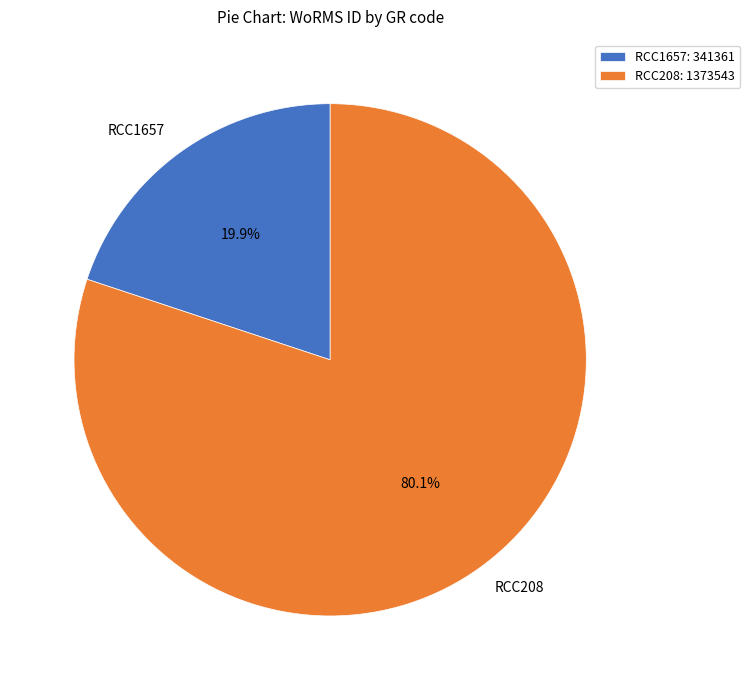

Is there any slice that represents more than half of the pie?

Yes